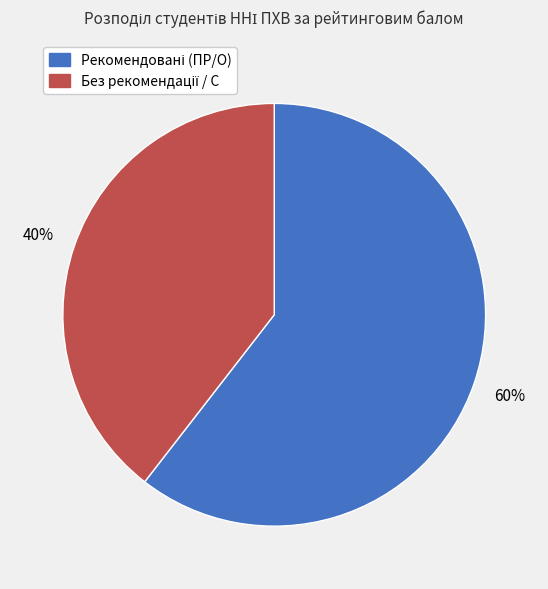

To the nearest percent, what is the average slice percentage?

50%